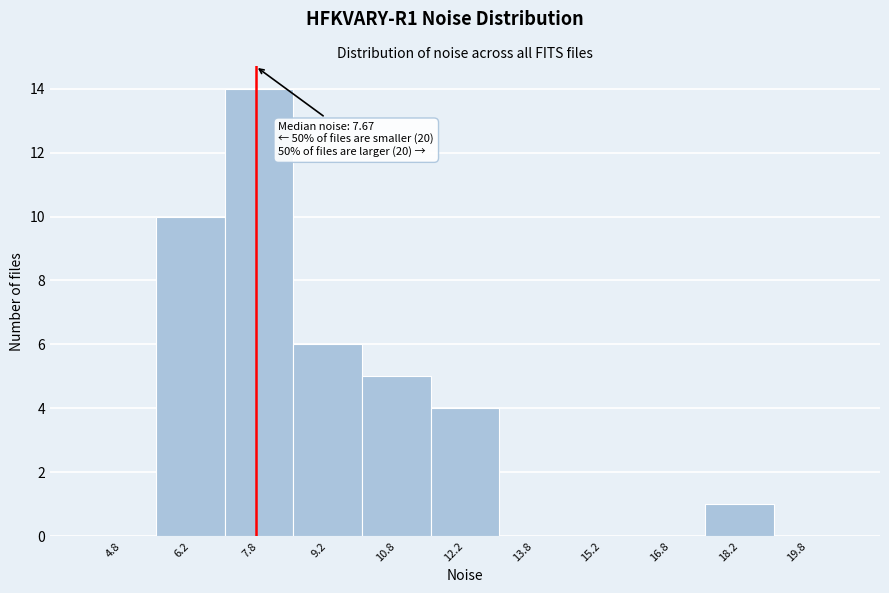

Over which range of the x-axis is the bar tallest?

7.0 to 8.5